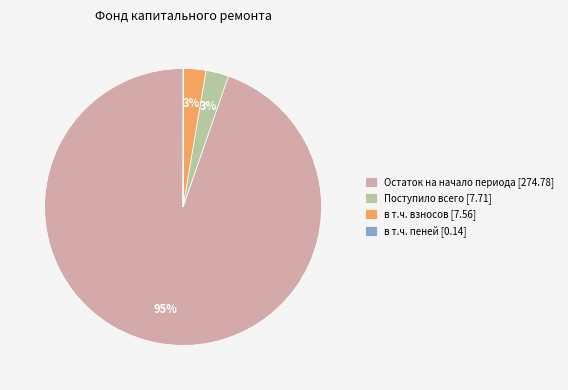

To the nearest percent, what is the average slice percentage?

25%